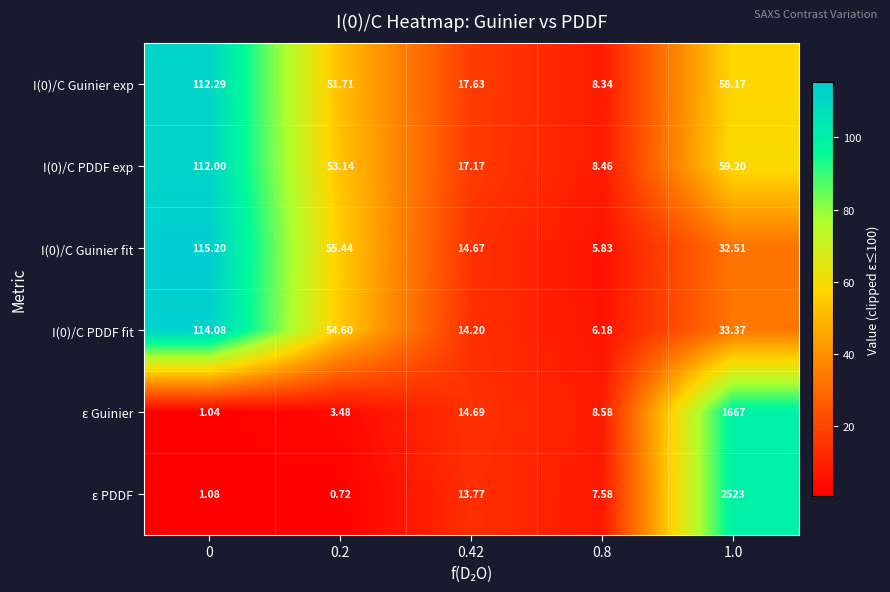

Rank the series at 0.2 from highest to lowest value.

I(0)/C Guinier fit, I(0)/C PDDF fit, I(0)/C PDDF exp, I(0)/C Guinier exp, ε Guinier, ε PDDF